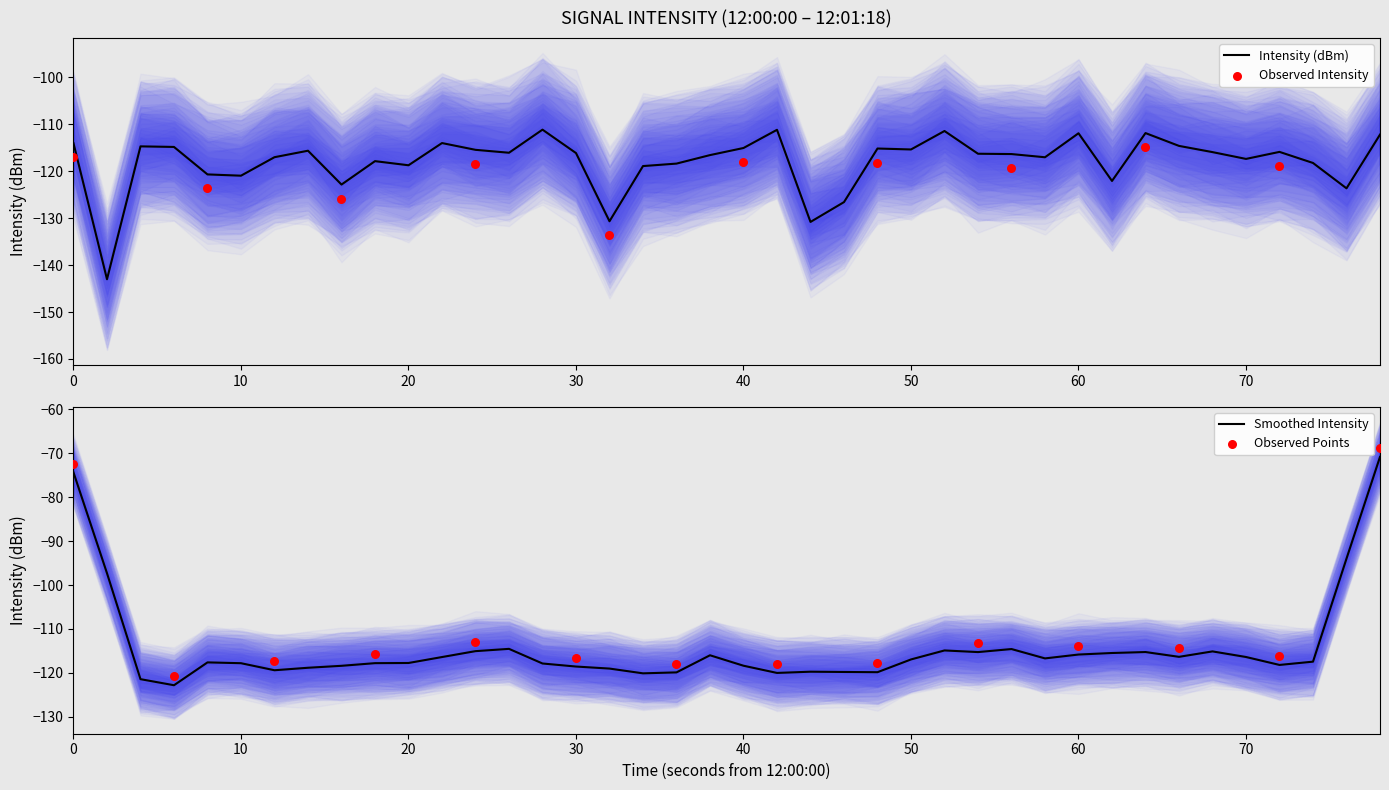

What is the lowest value of the Smoothed Intensity series?

-122.8